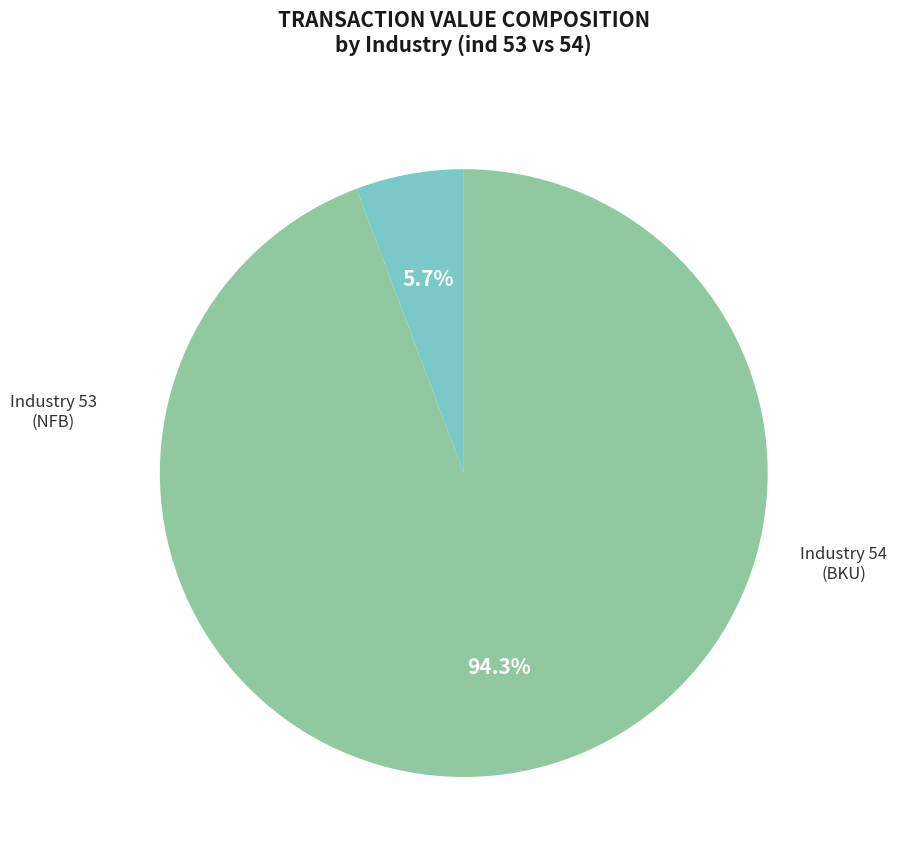

Is there any slice that represents more than half of the pie?

Yes